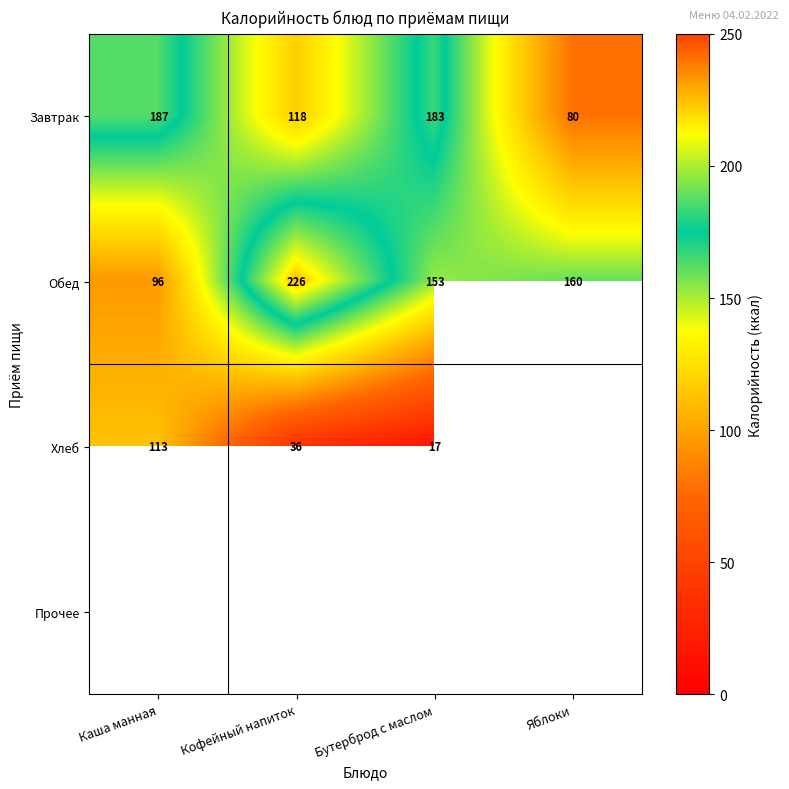

Rank the categories by Обед value from lowest to highest.

Каша манная, Бутерброд с маслом, Яблоки, Кофейный напиток